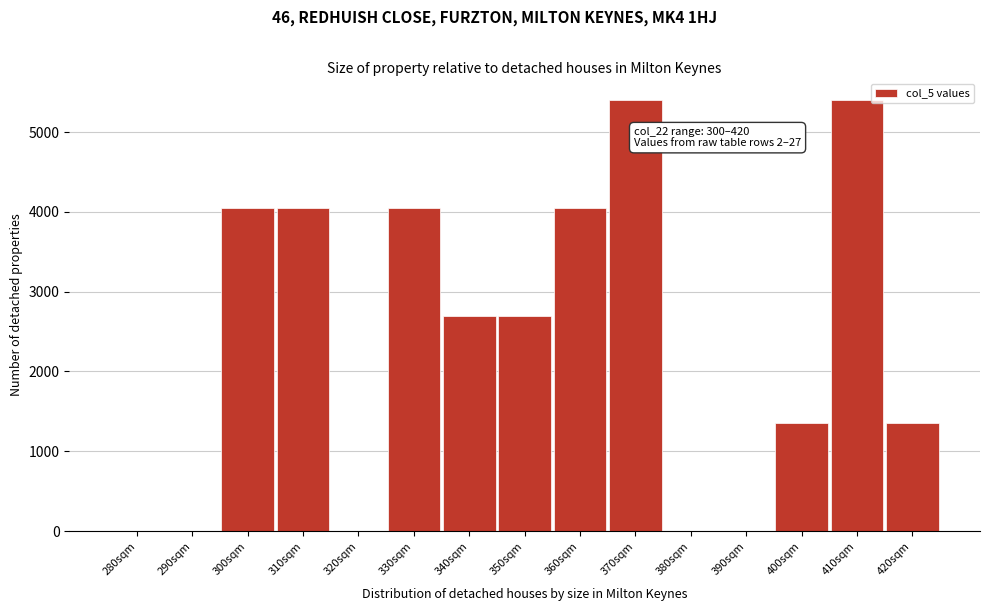

Reading right to left, list all the values displayed in this chart.

420sqm=1350	410sqm=5400	400sqm=1350	390sqm=0	380sqm=0	370sqm=5400	360sqm=4050	350sqm=2700	340sqm=2700	330sqm=4050	320sqm=0	310sqm=4050	300sqm=4050	290sqm=0	280sqm=0